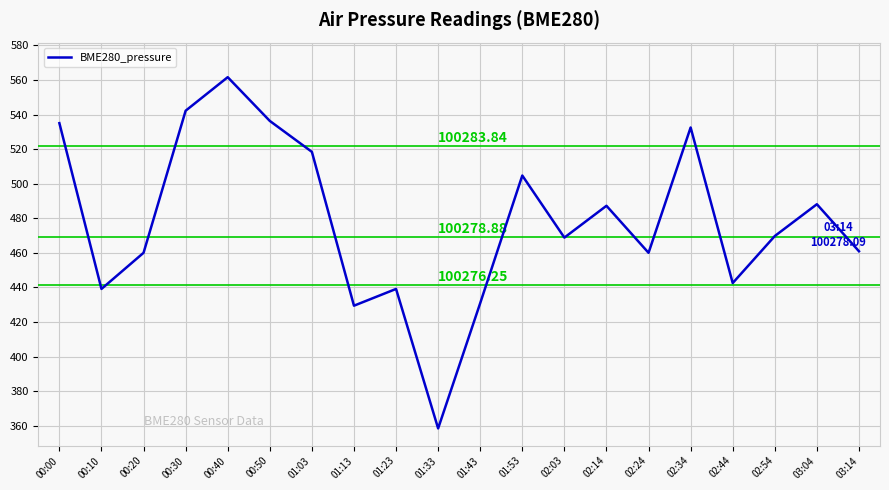

What is the change in value from 00:50 to 01:53?

-31.6